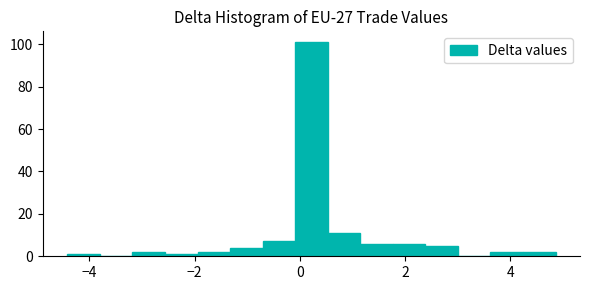

Around what value on the x-axis is the tallest bar? Give the approximate position of its centre, as read against the axis.

0.2